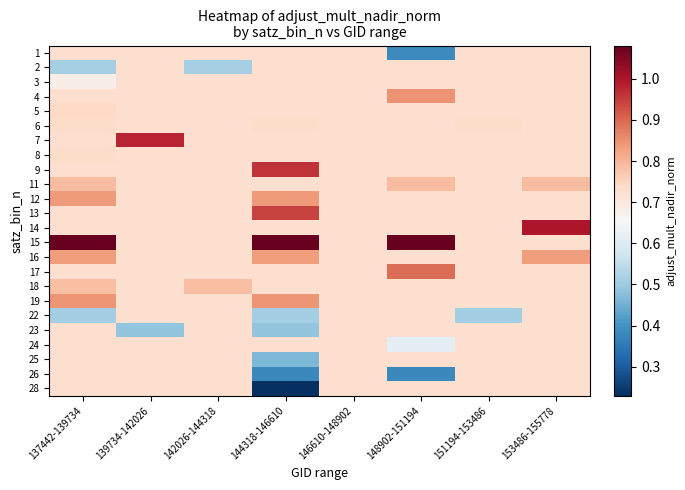

What is the greatest value displayed?

1.1